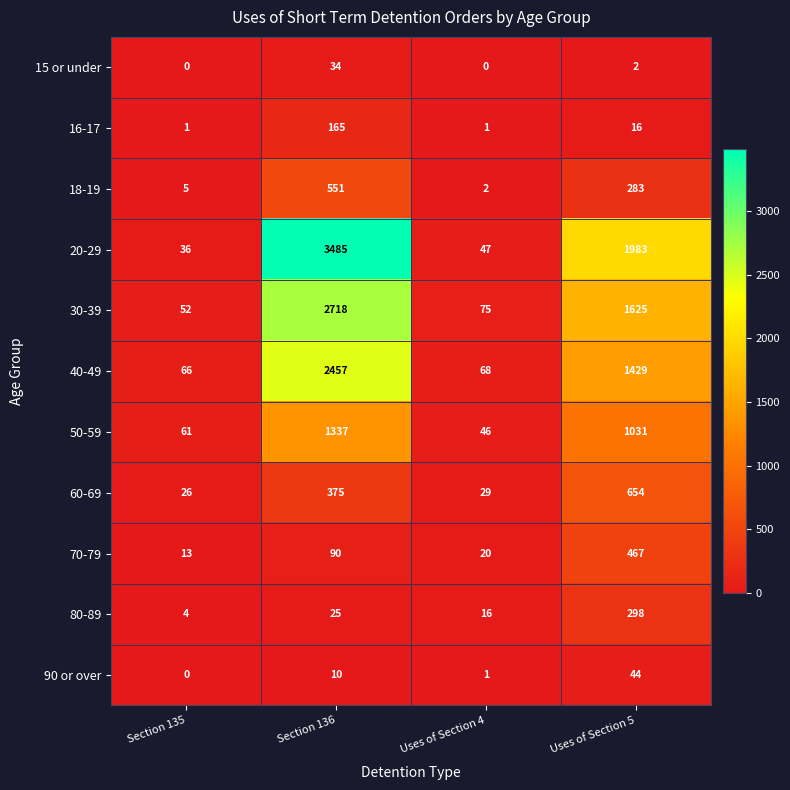

At which label does 60-69 reach its minimum?

Section 135